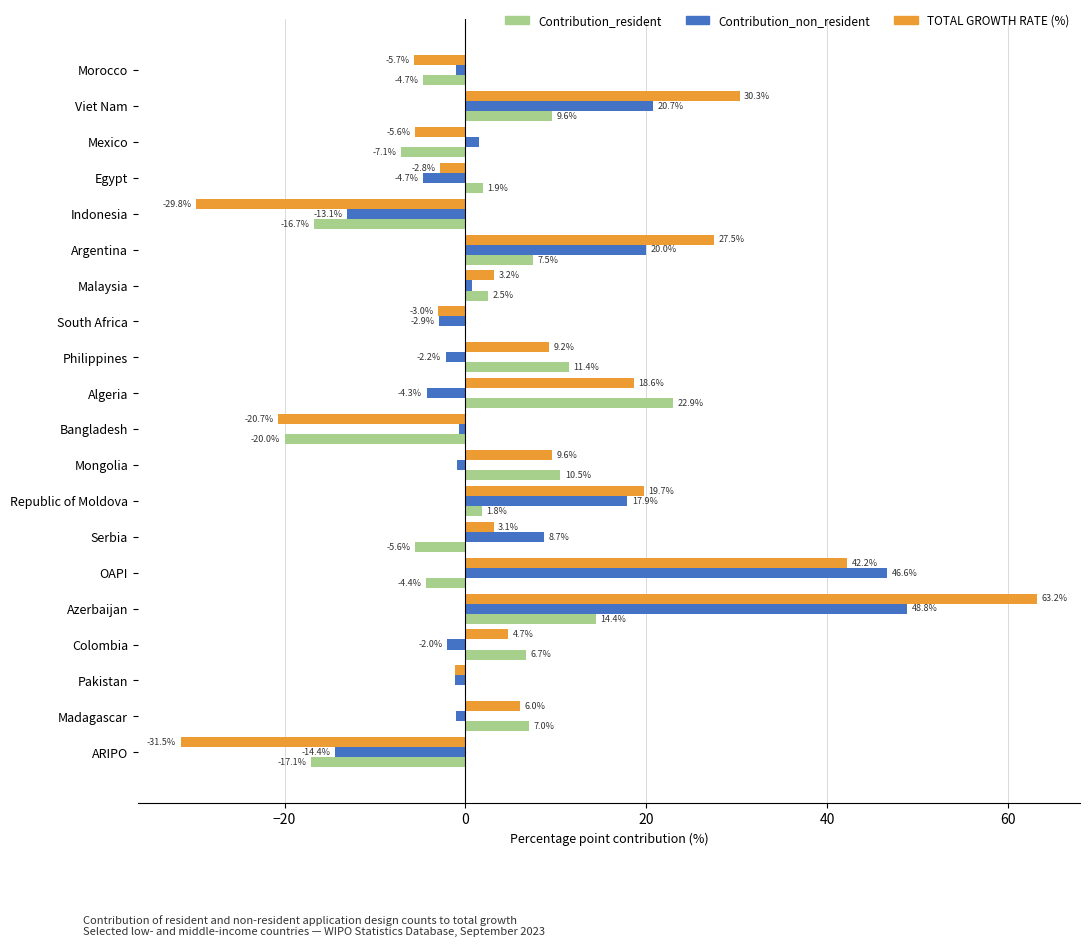

Which series has the largest total across all categories?

TOTAL GROWTH RATE (%)